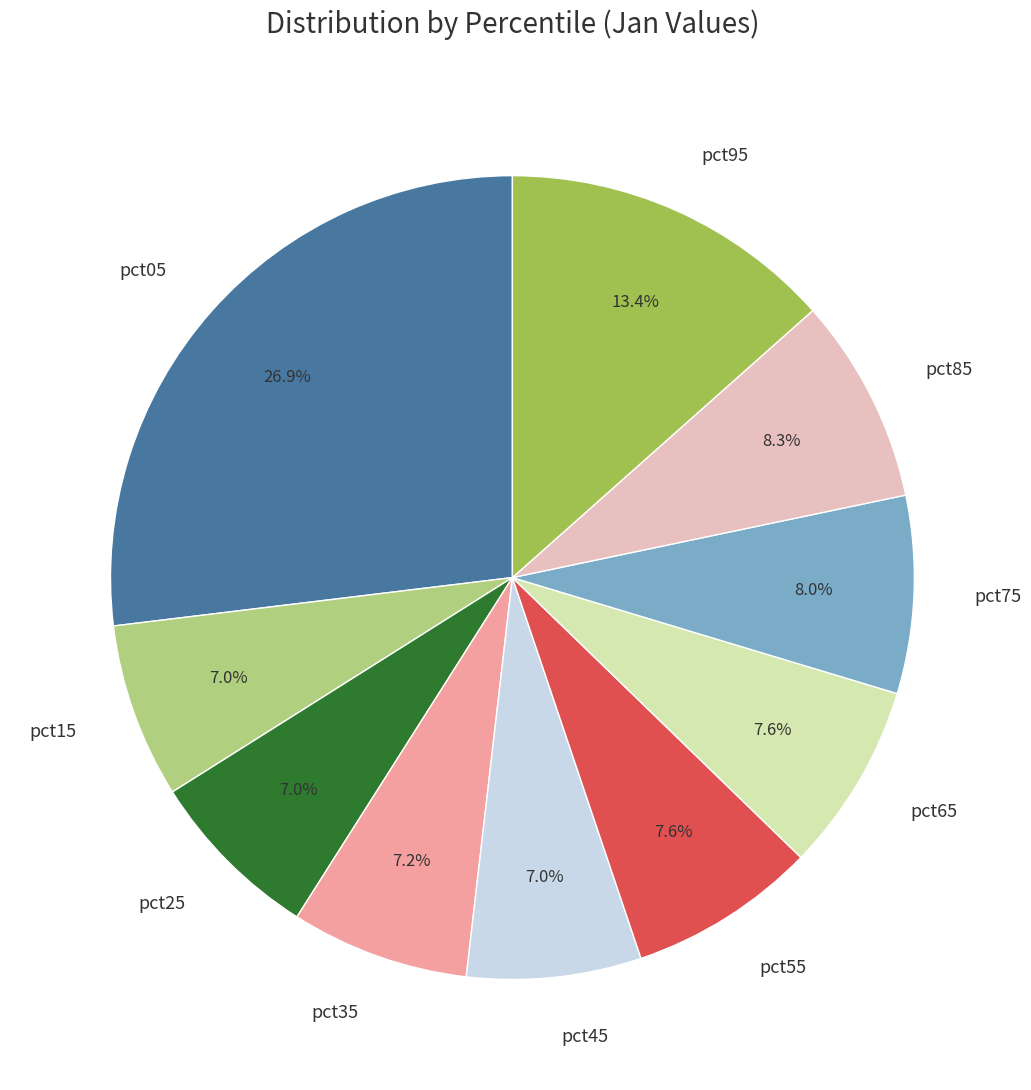

Which slice is the largest?

pct05